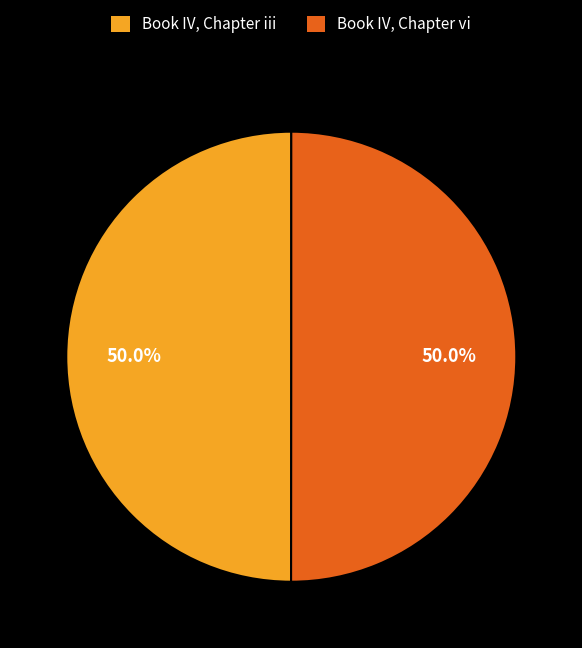

To the nearest percent, what percentage of the pie is Book IV, Chapter iii?

50%